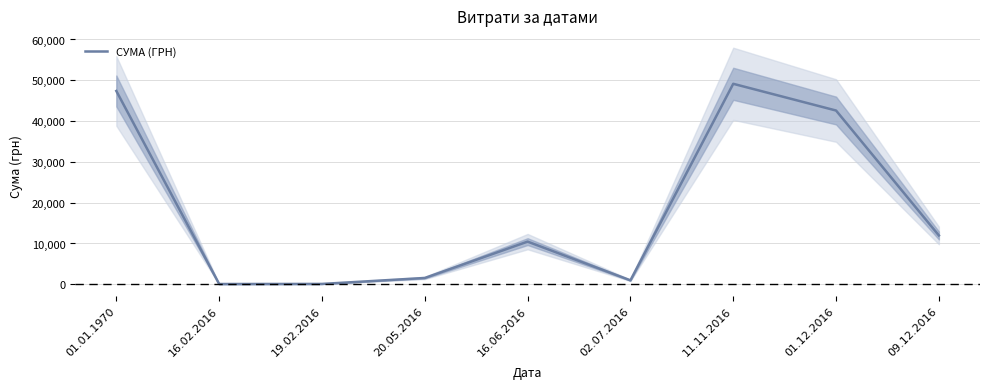

What is the minimum value shown in the chart?

68.6